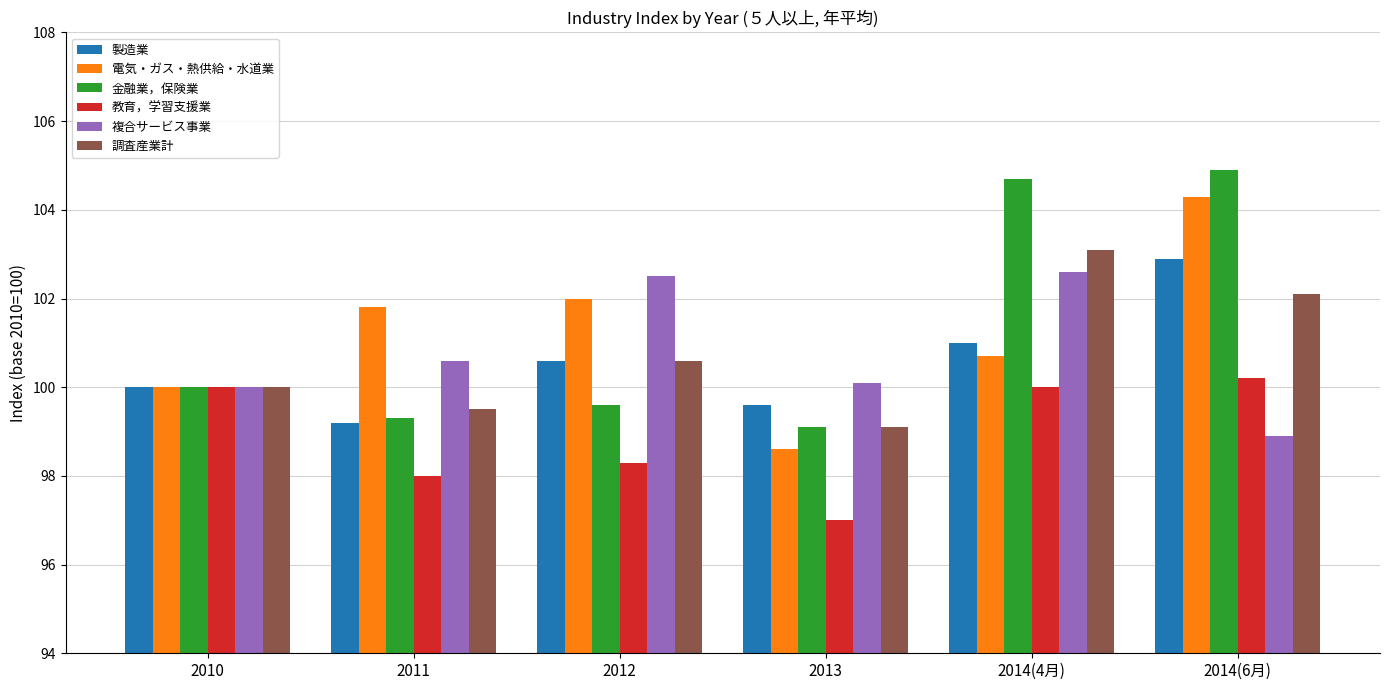

Is it true that 調査産業計 equals 100.6 at 2012?

True